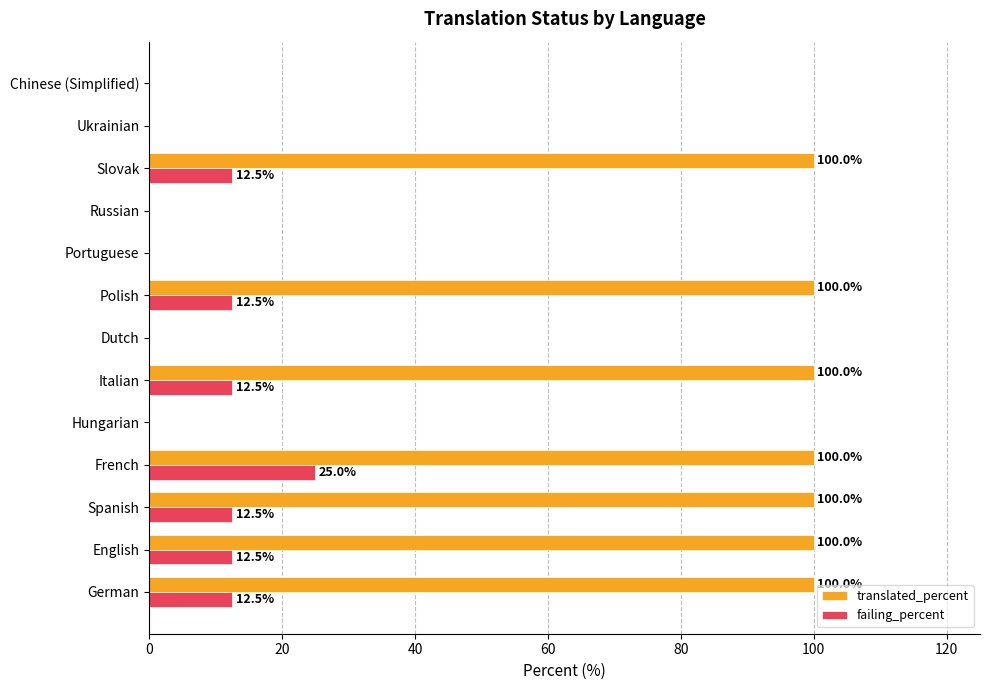

What is the sum of all translated_percent values?

700.0